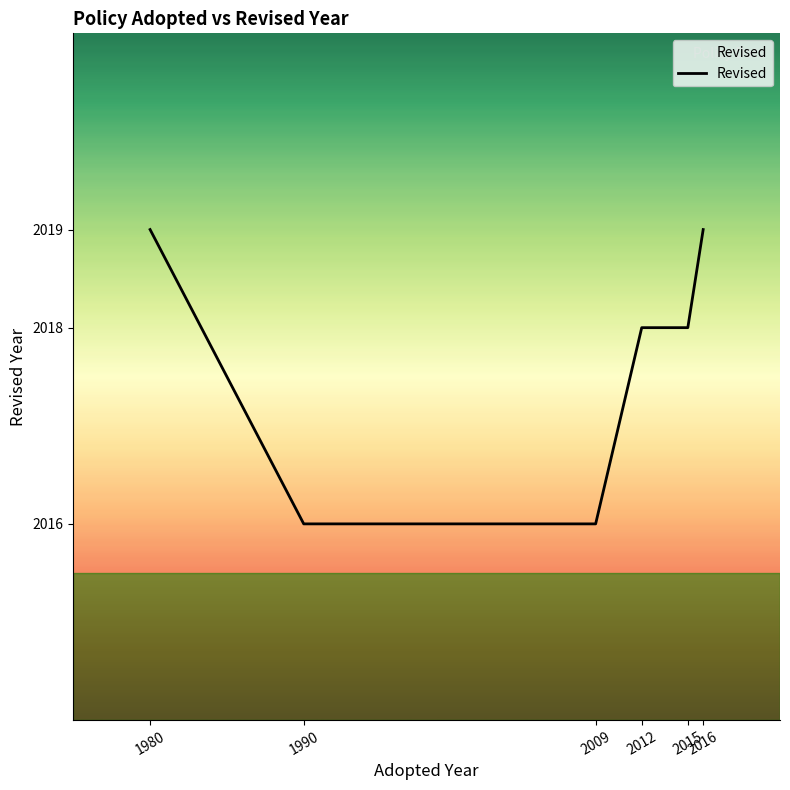

True or false: the data has more than 1 interior local peaks.

False